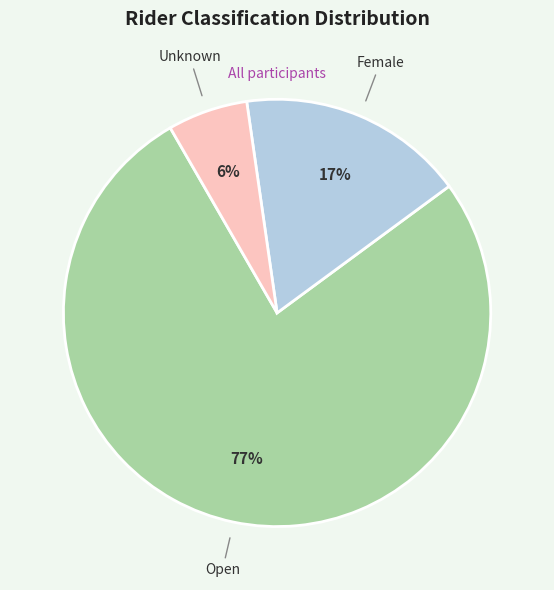

To the nearest percent, what portion does Female represent?

17%